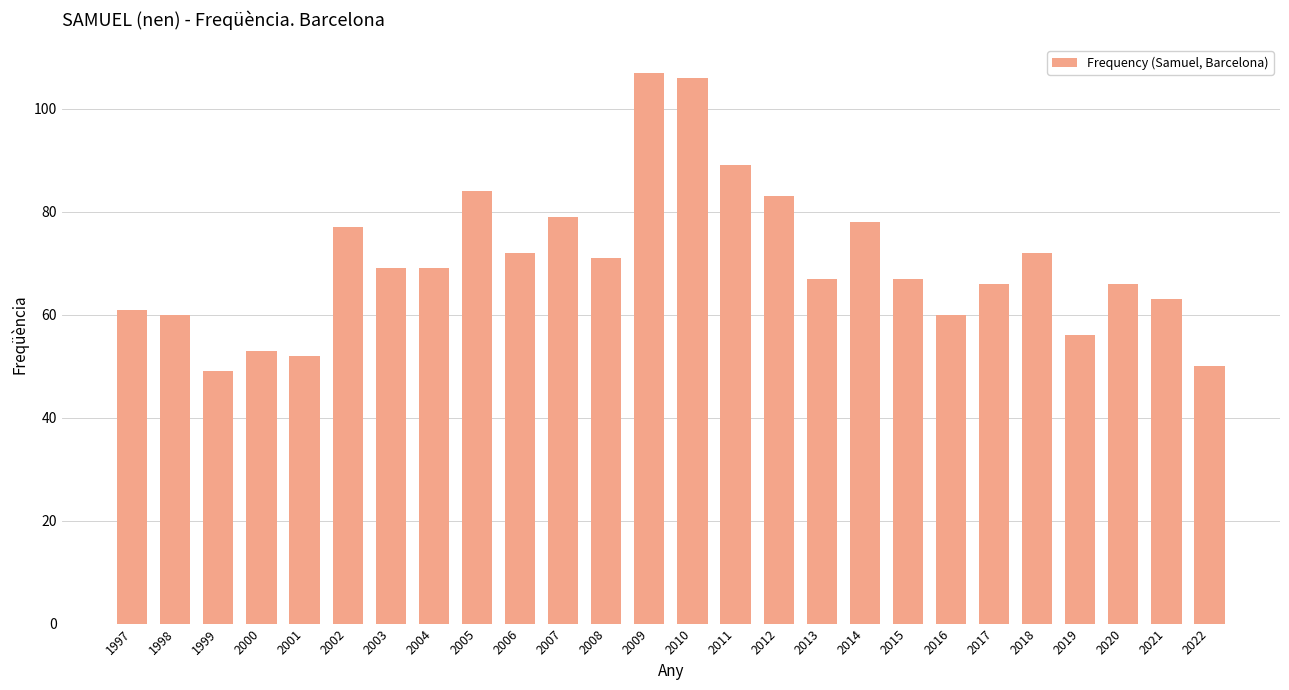

Reading left to right, extract all data points from this chart.

1997=61	1998=60	1999=49	2000=53	2001=52	2002=77	2003=69	2004=69	2005=84	2006=72	2007=79	2008=71	2009=107	2010=106	2011=89	2012=83	2013=67	2014=78	2015=67	2016=60	2017=66	2018=72	2019=56	2020=66	2021=63	2022=50